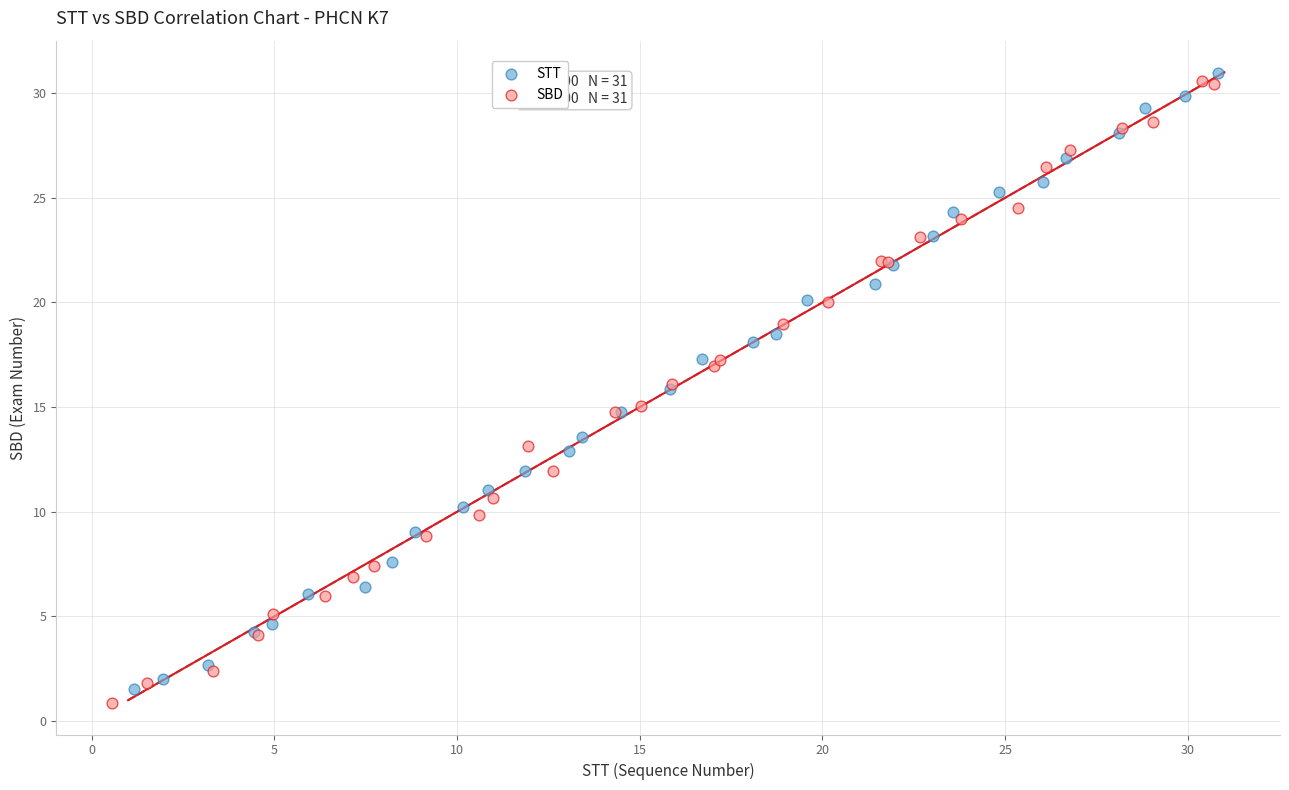

What are all the series names shown in the legend?

STT, SBD